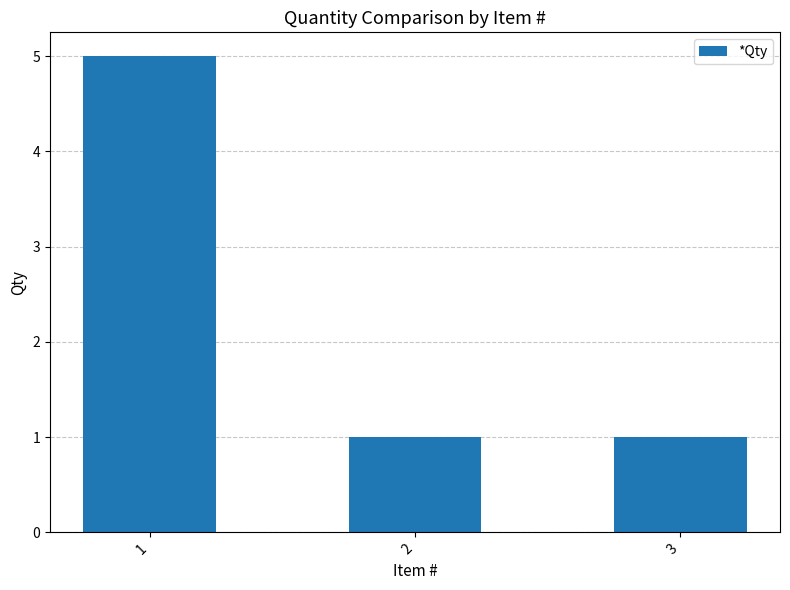

What is the average value?

2